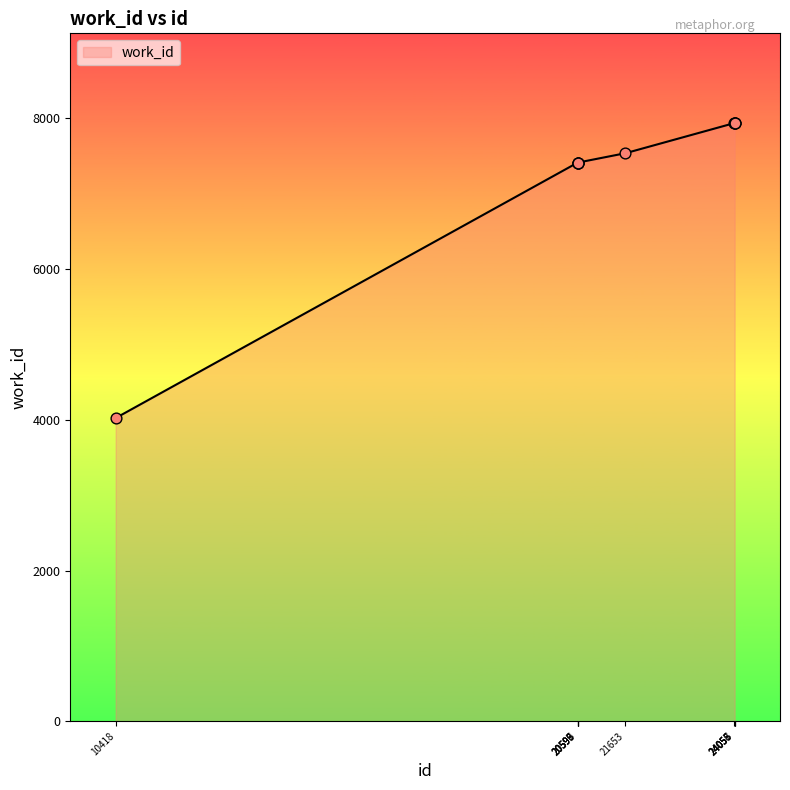

What is the change in value from 21653 to 24055?

+400